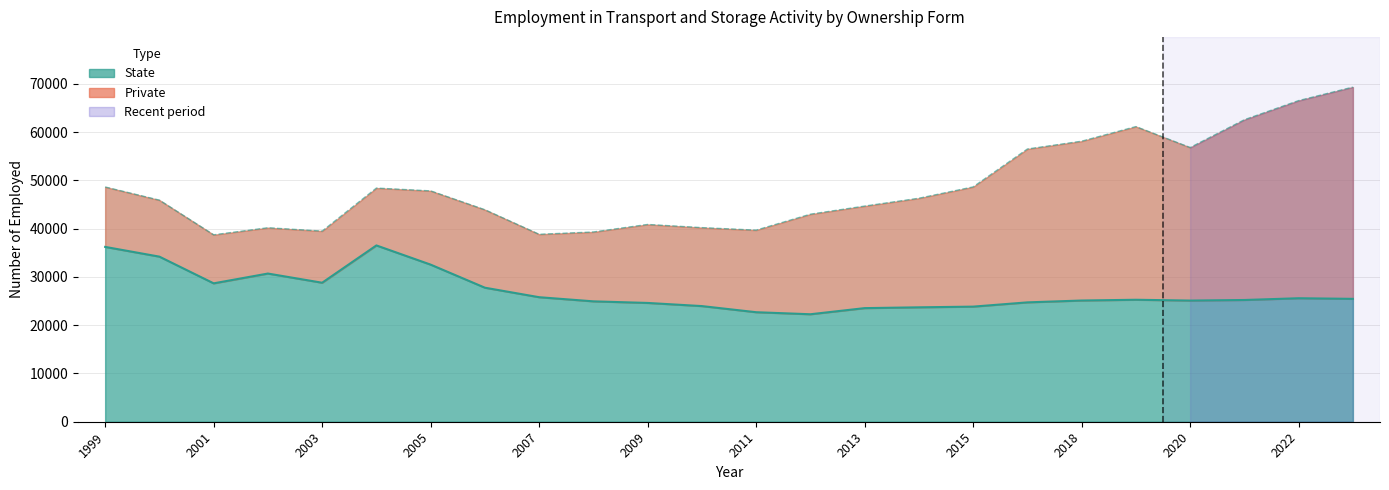

True or false: the data shows 25110 at 2020.

True